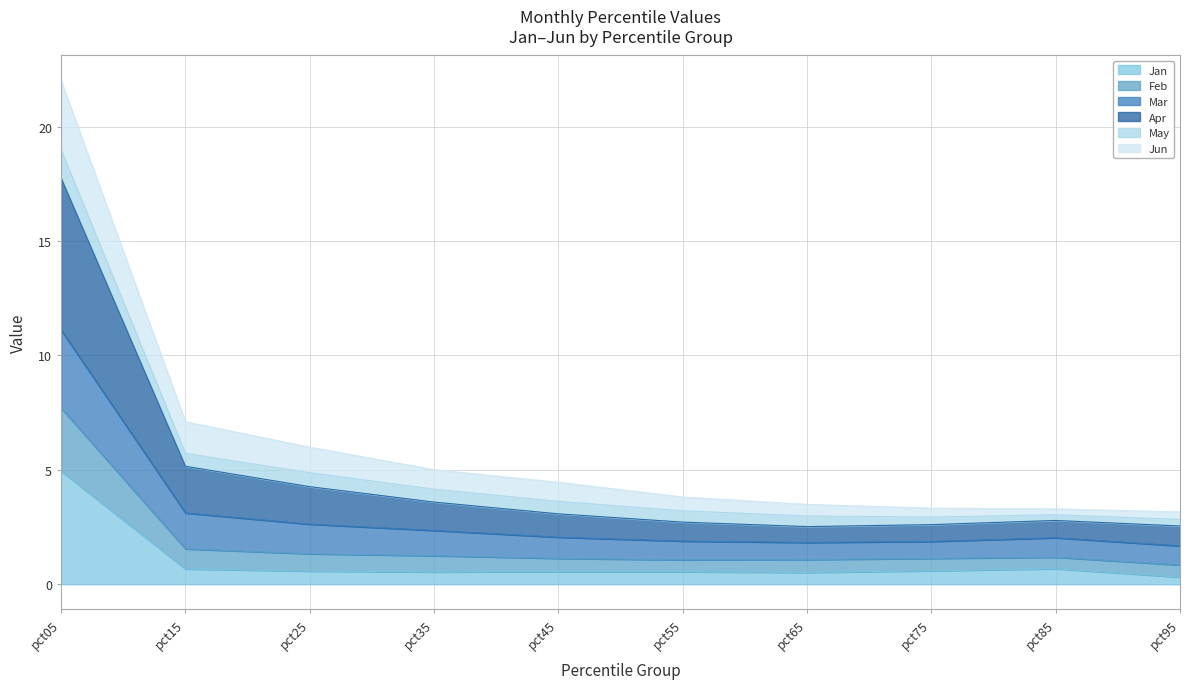

Does the chart display data point markers on the line(s)?

No